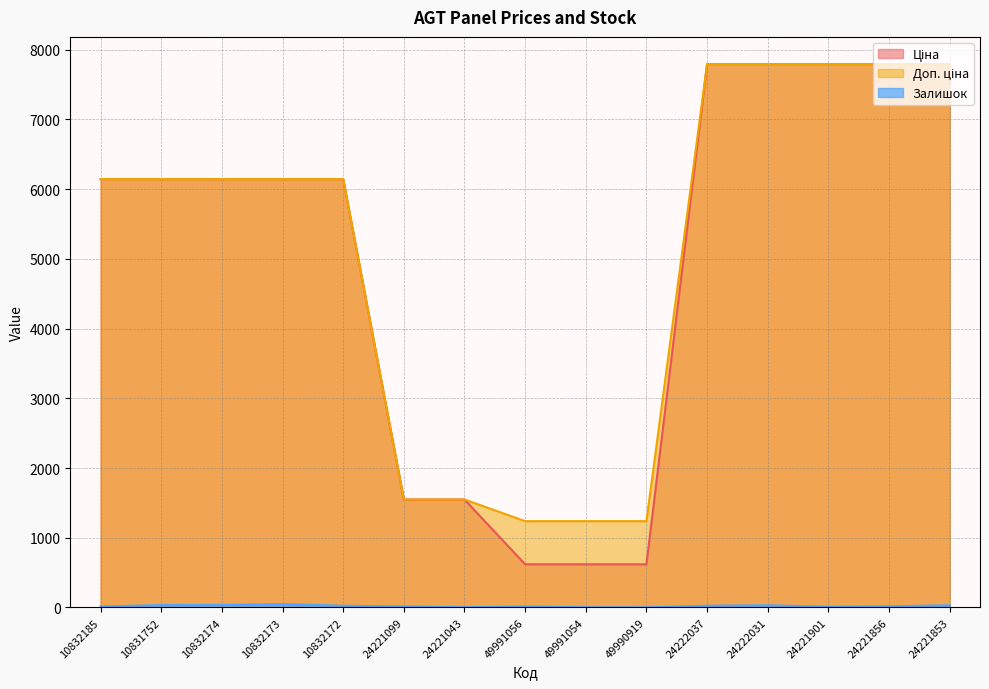

At 49991056, list the series in order from smallest to largest.

Залишок, Ціна, Доп. ціна